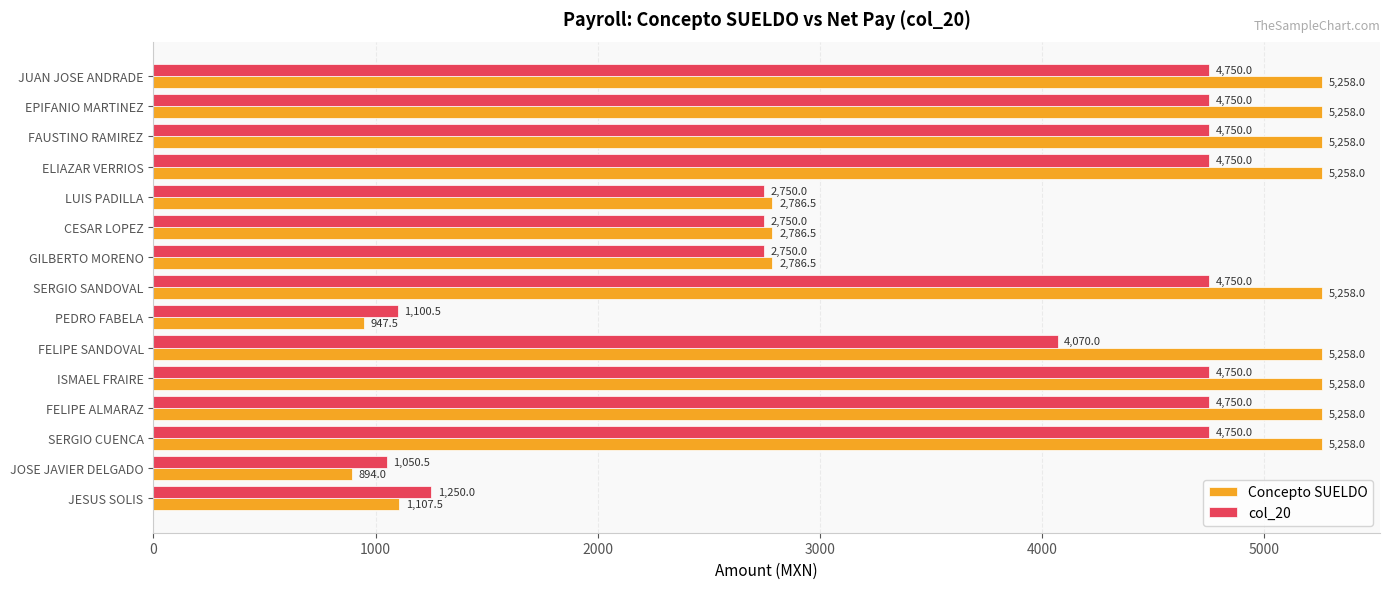

At which category does the chart reach its minimum across all series?

JOSE JAVIER DELGADO